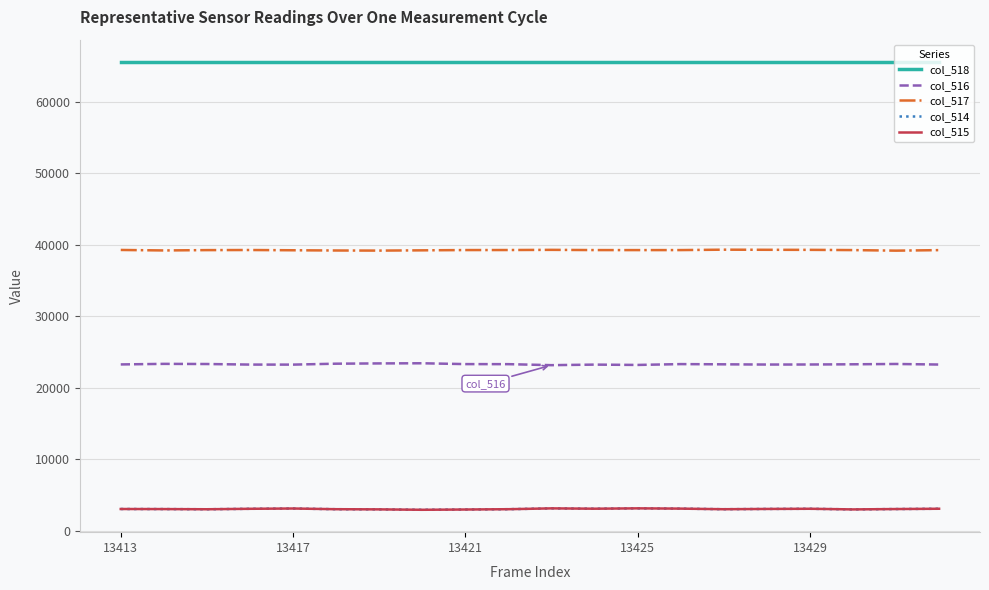

True or false: col_516 and col_515 intersect in this chart.

False